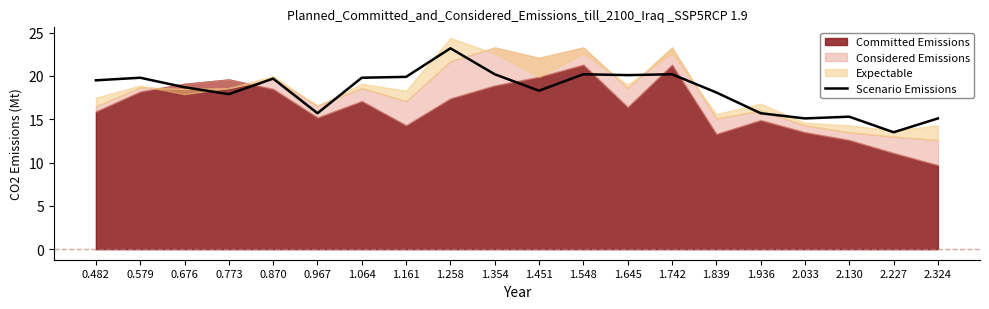

Reading left to right, what are all the values shown in this chart?

0.482=19.5	0.579=19.8	0.676=18.7	0.773=17.9	0.870=19.7	0.967=15.7	1.064=19.8	1.161=19.9	1.258=23.2	1.354=20.2	1.451=18.3	1.548=20.2	1.645=20.1	1.742=20.2	1.839=18.1	1.936=15.7	2.033=15.1	2.130=15.3	2.227=13.5	2.324=15.1